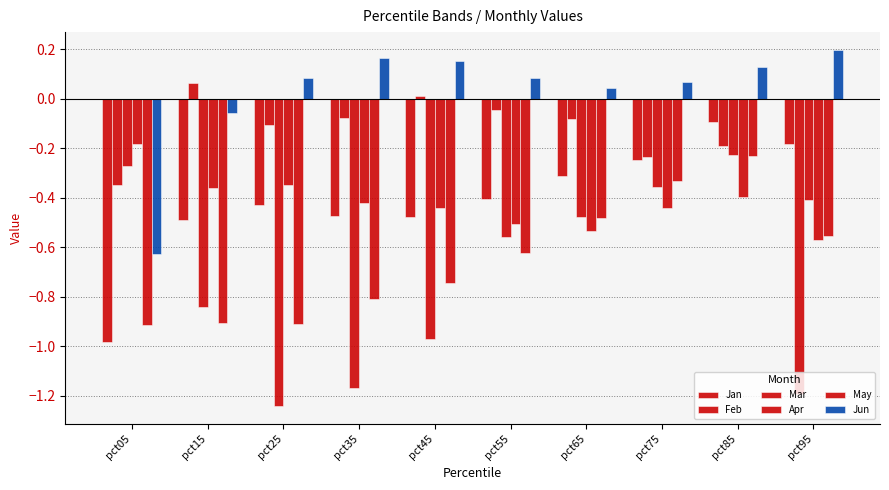

Does the chart contain stacked bars?

No